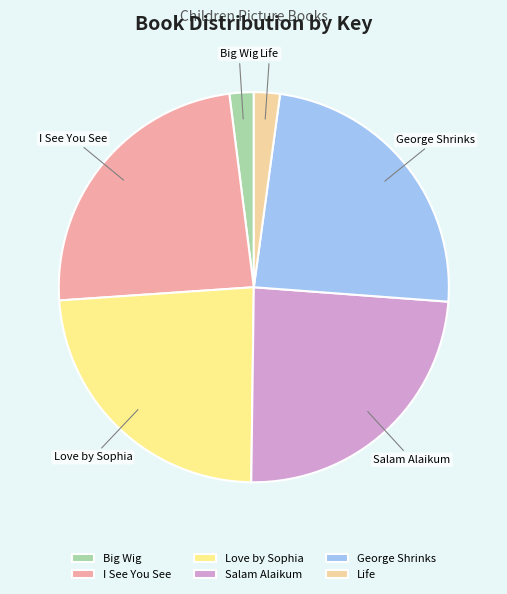

Between Salam Alaikum and Big Wig, which is larger?

Salam Alaikum